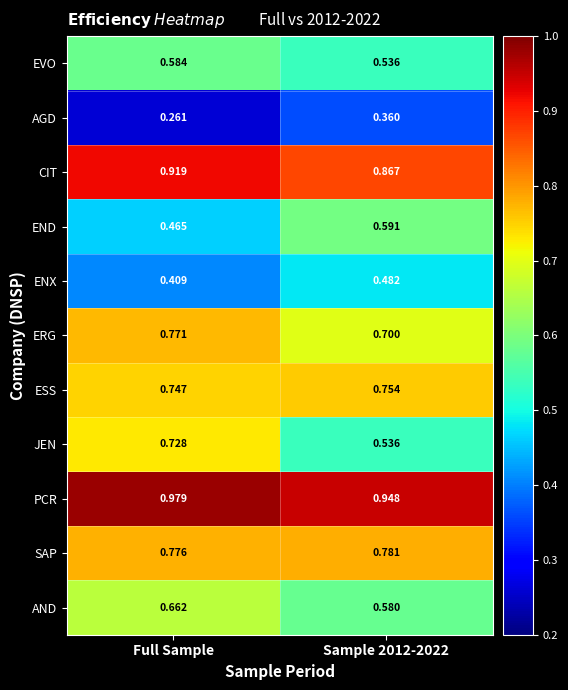

At which category does the chart reach its minimum across all series?

Full Sample